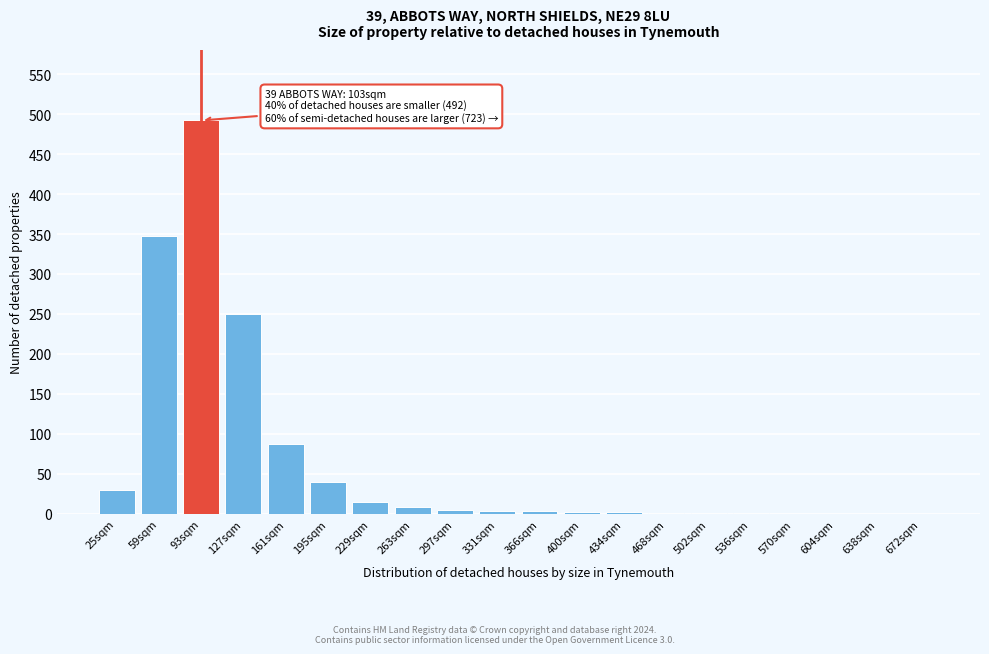

The value at 25sqm is 30. True or false?

True